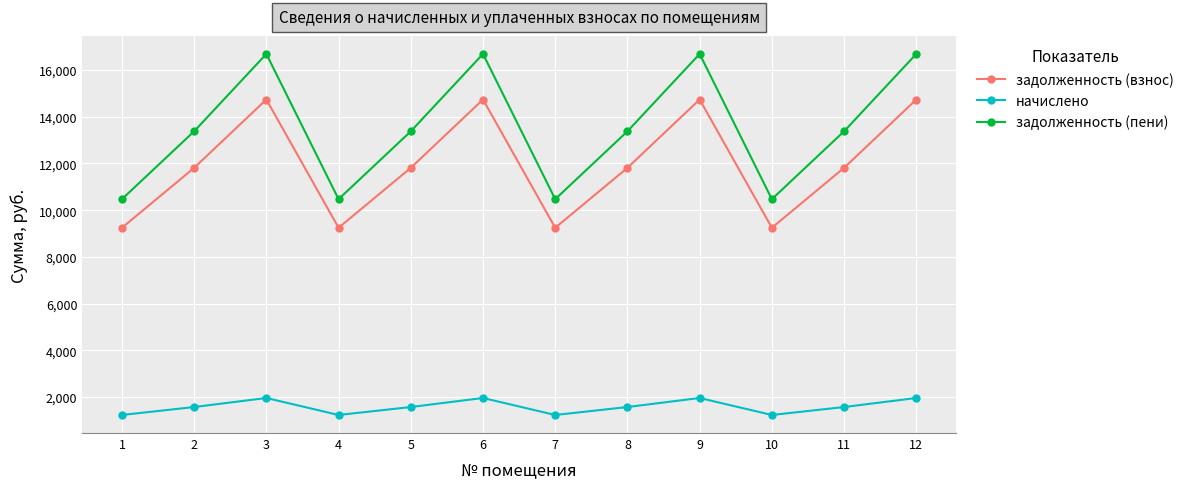

At which category does задолженность (взнос) reach its first local peak?

3